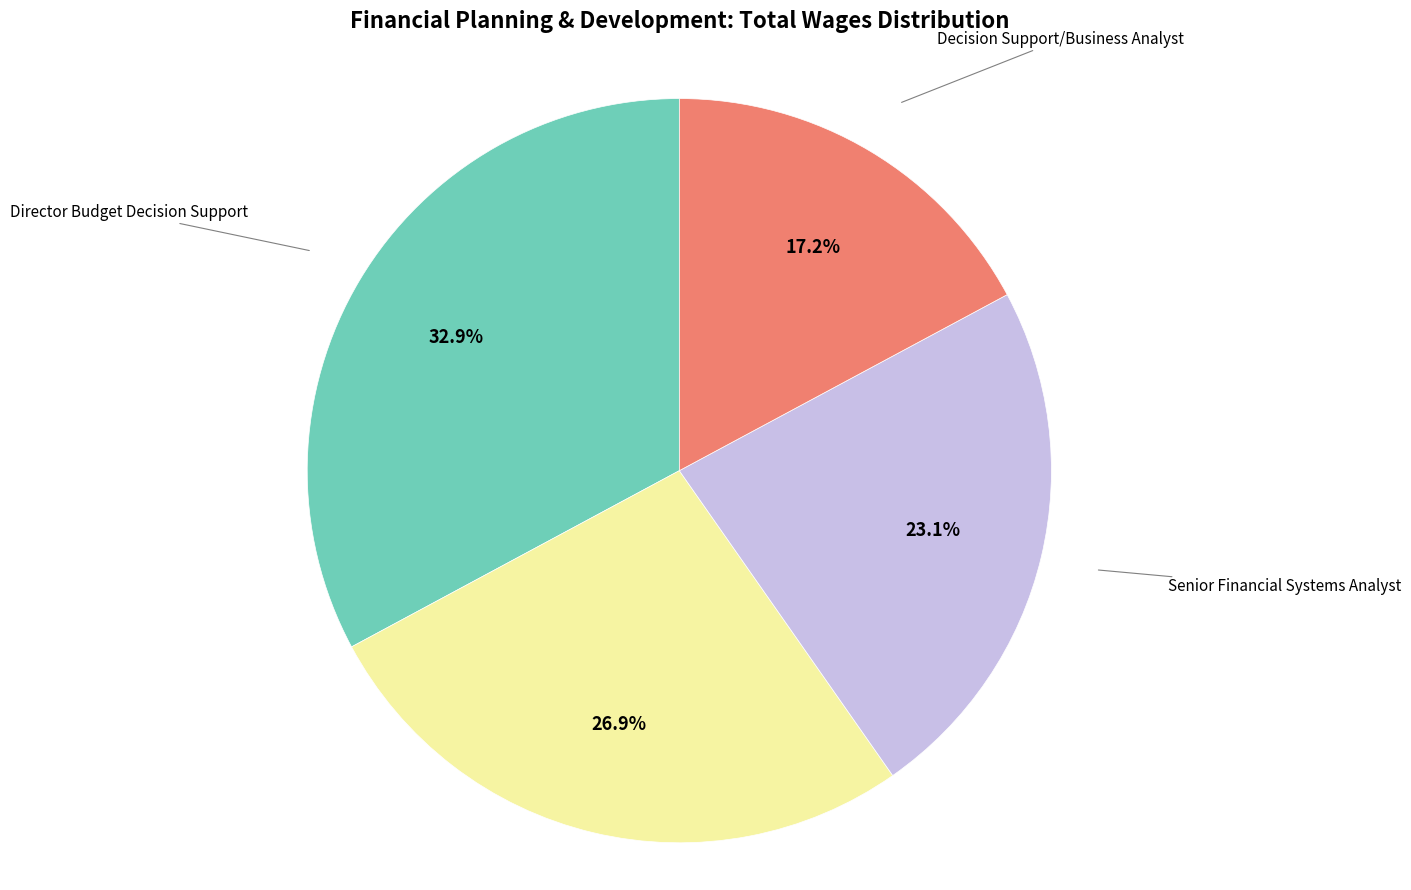

Is there a majority slice in this chart?

No